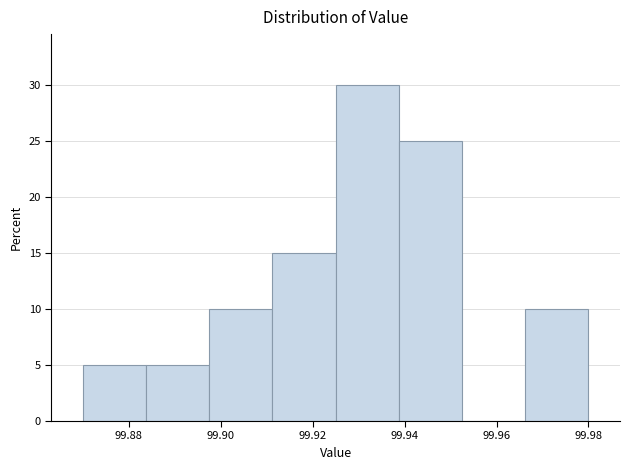

Reading left to right, transcribe this chart: for each bar, give the range it covers on the x-axis and its height. Neither the bar edges nor the heights are printed on the chart, so give them approximately, as read against the axes.

99.870 to 99.884: 5
99.884 to 99.898: 5
99.898 to 99.912: 10
99.912 to 99.926: 15
99.926 to 99.938: 30
99.938 to 99.952: 25
99.952 to 99.966: 0
99.966 to 99.980: 10